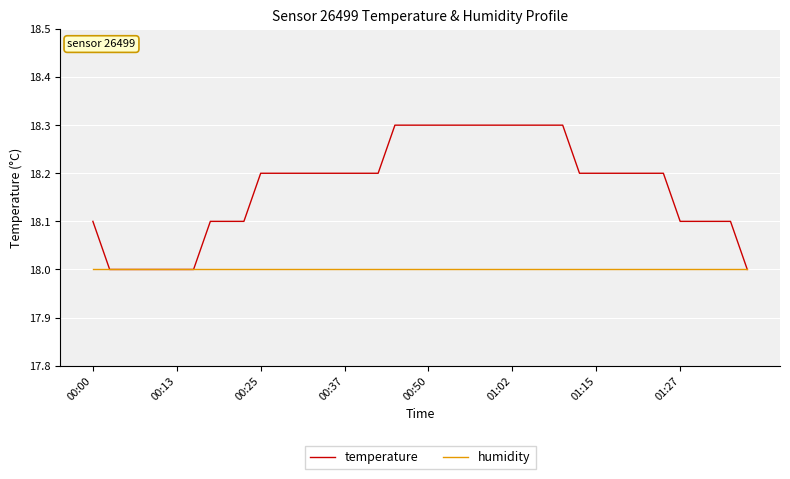

Which series has the largest total across all categories?

temperature